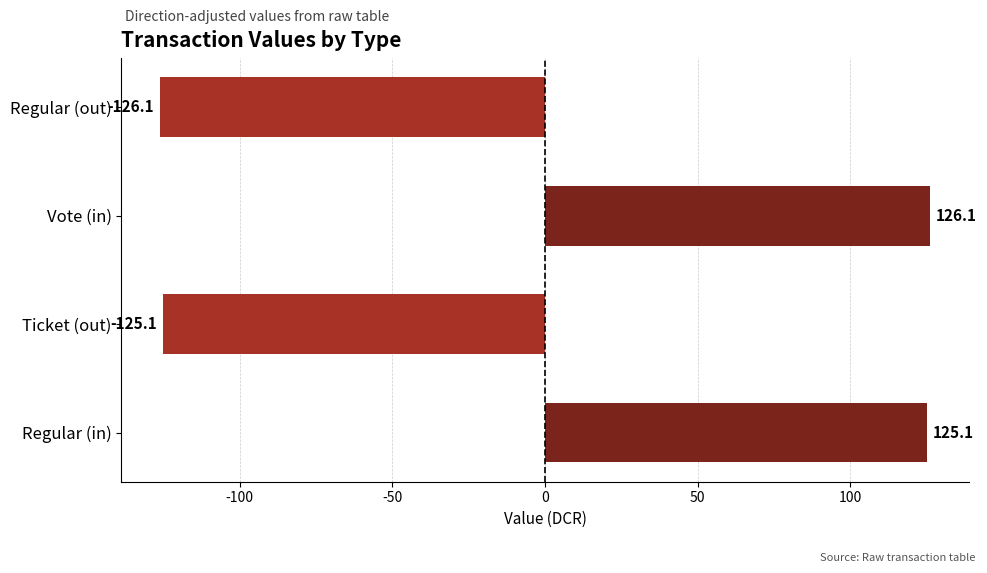

True or false: the data shows -126.1 at Regular (out).

True